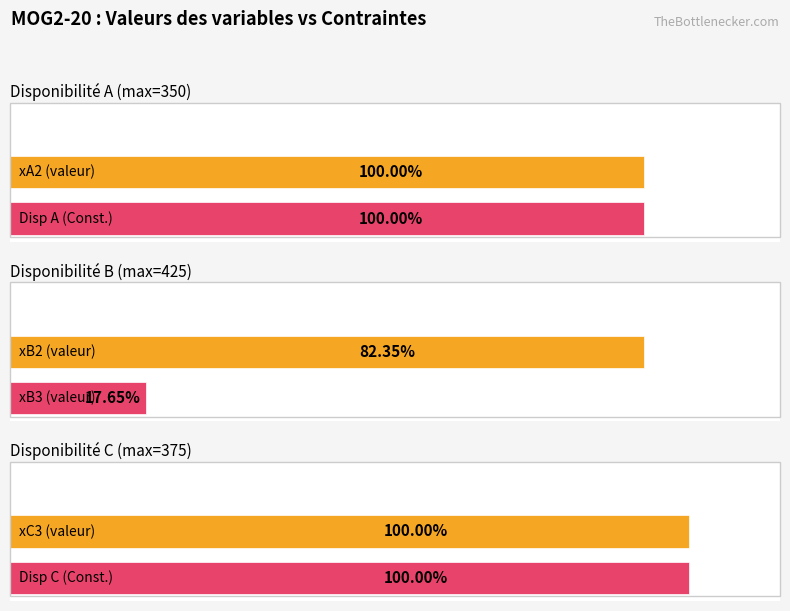

The xB3 series shows 99 at Disp A. True or false?

False